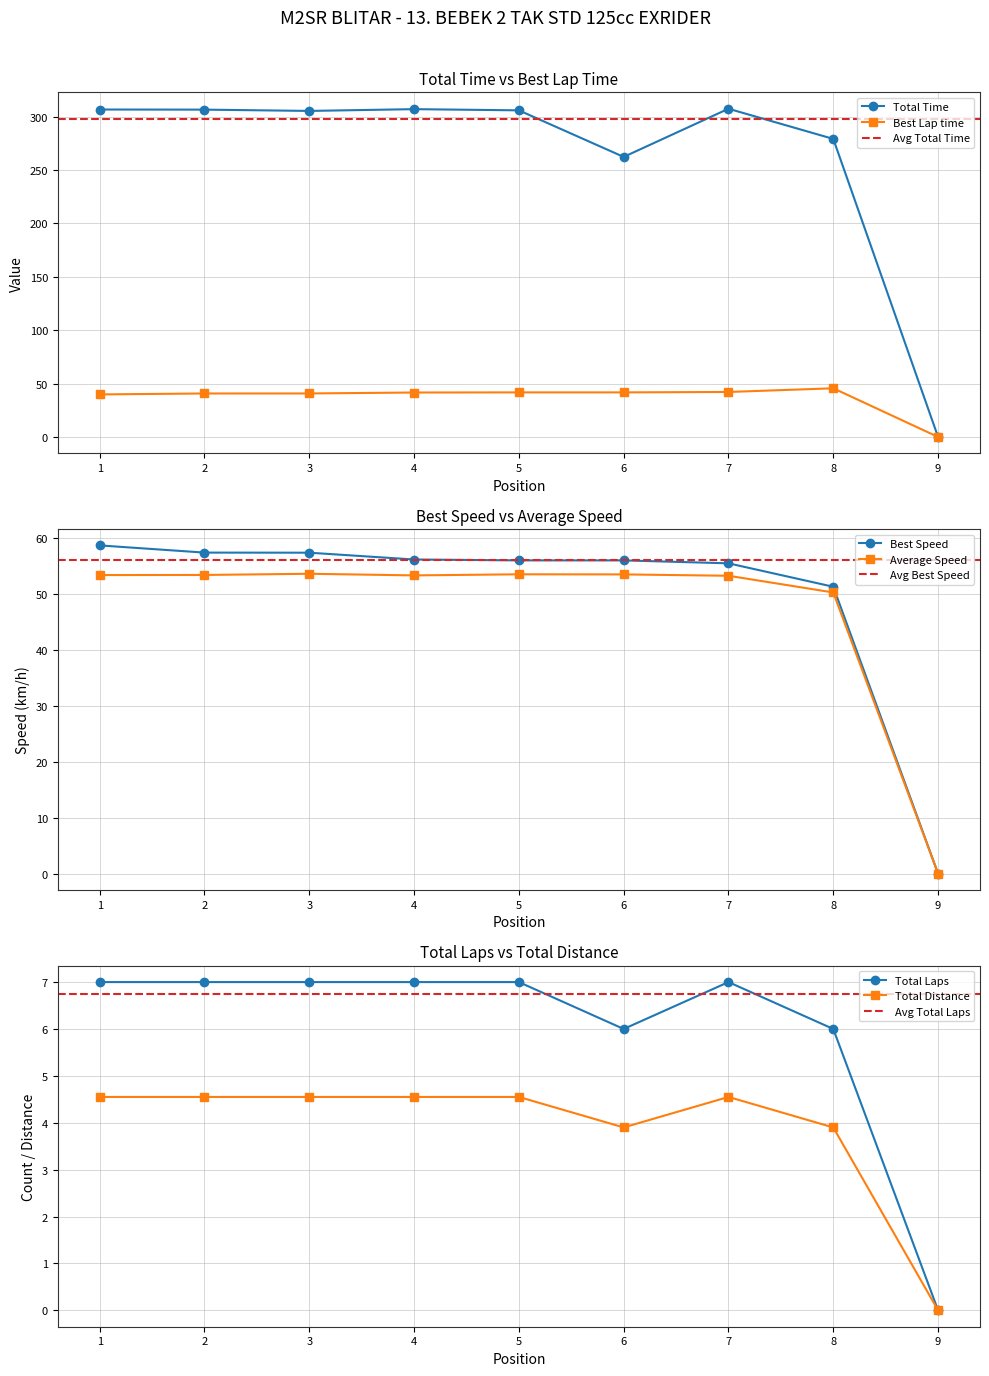

True or false: Average Speed has a value of 53.5 at 6.

True